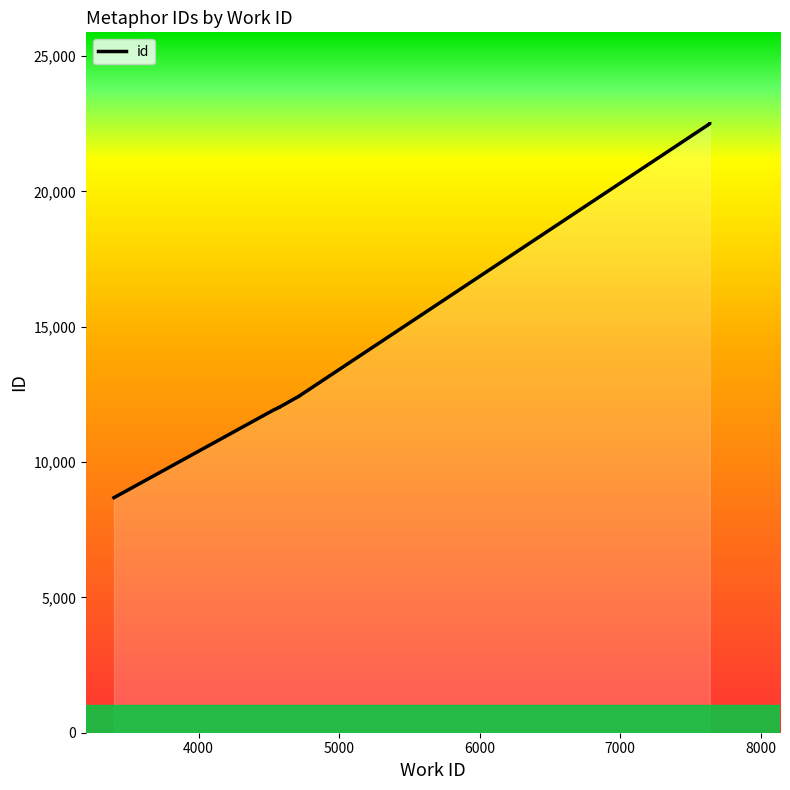

Does the chart have visible grid lines?

No